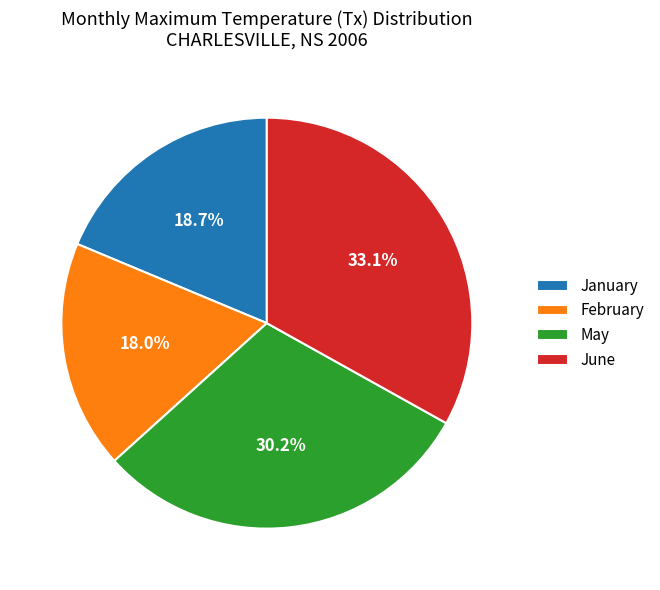

Approximately how many times larger is the value at June compared to February?

1.8